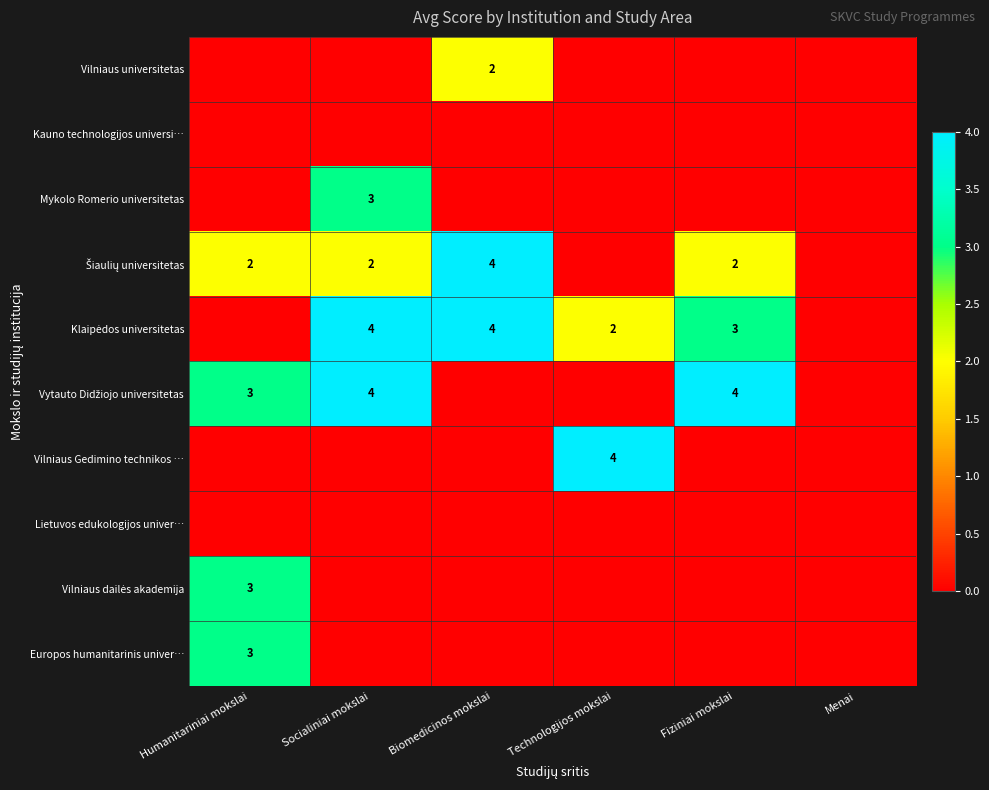

What is the total value across all series at Biomedicinos mokslai?

10